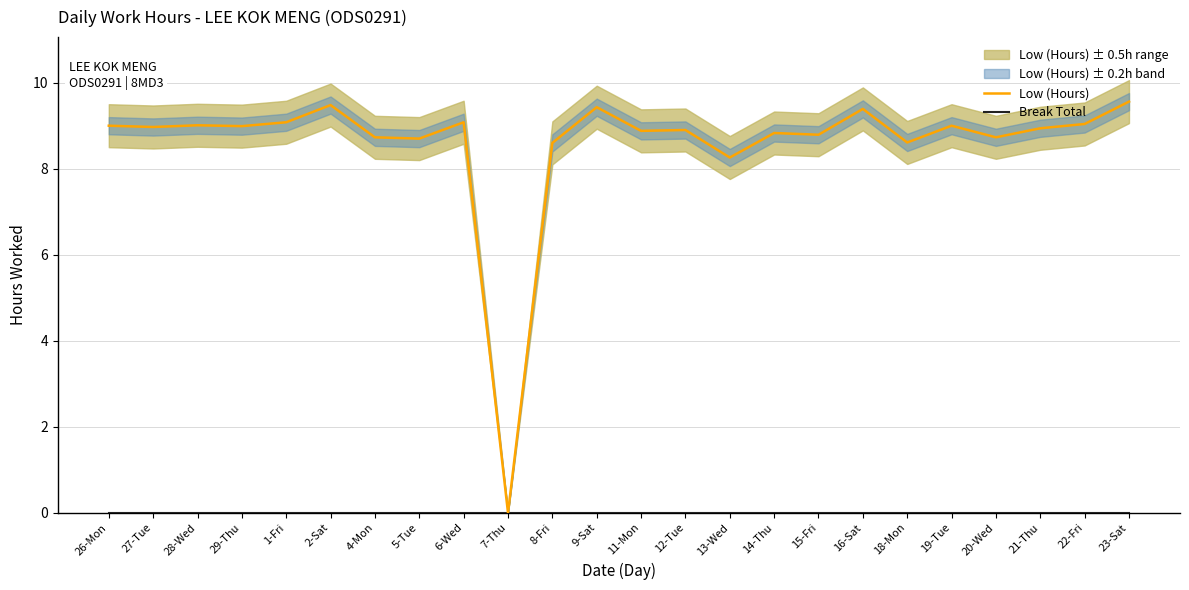

At which category is the sum across all series the highest?

23-Sat